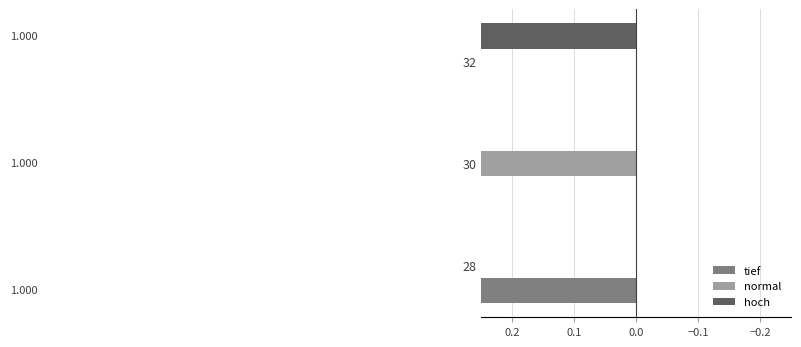

Reading left to right, transcribe all the data shown in this chart.

tief: 1	0	0
normal: 0	1	0
hoch: 0	0	1